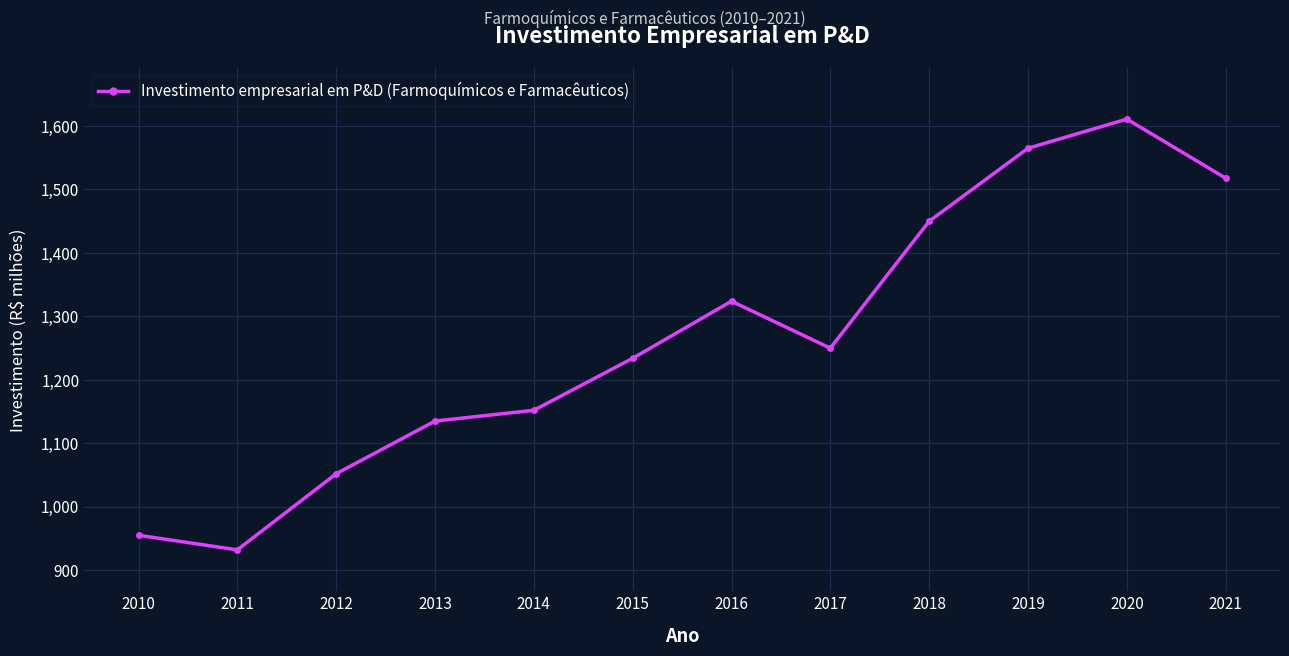

Does the chart display data point markers on the line(s)?

Yes